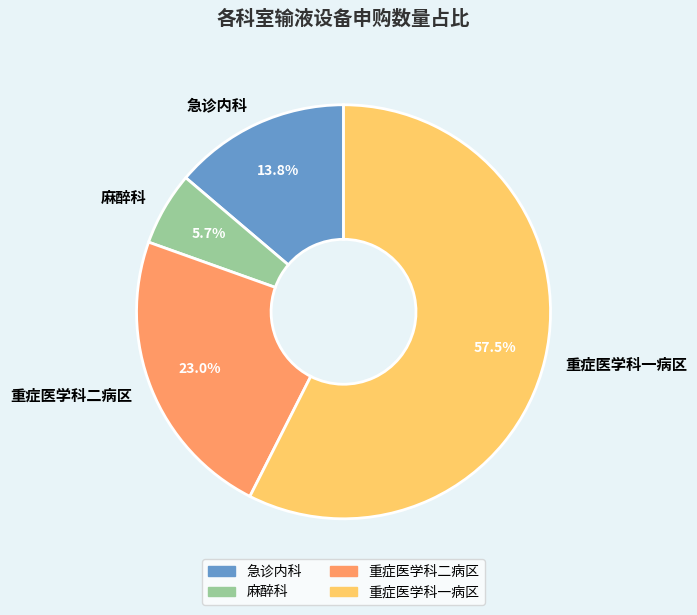

True or false: 急诊内科 accounts for 14% of the total.

True